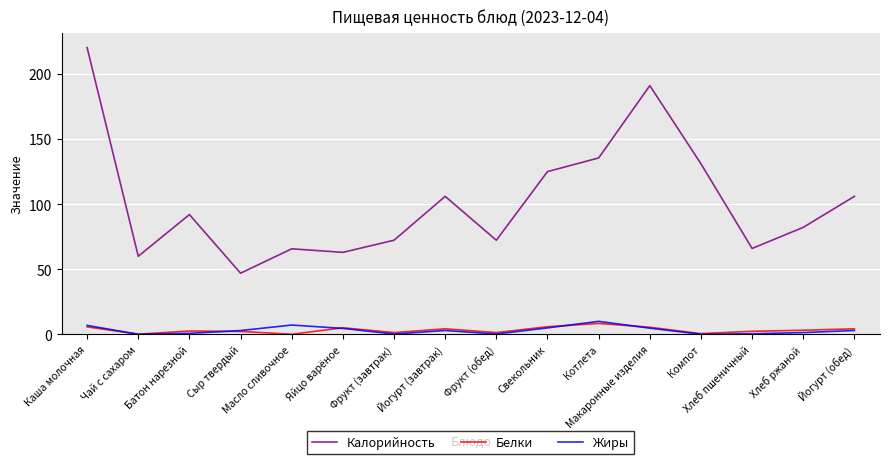

Which series has the widest spread of values?

Калорийность